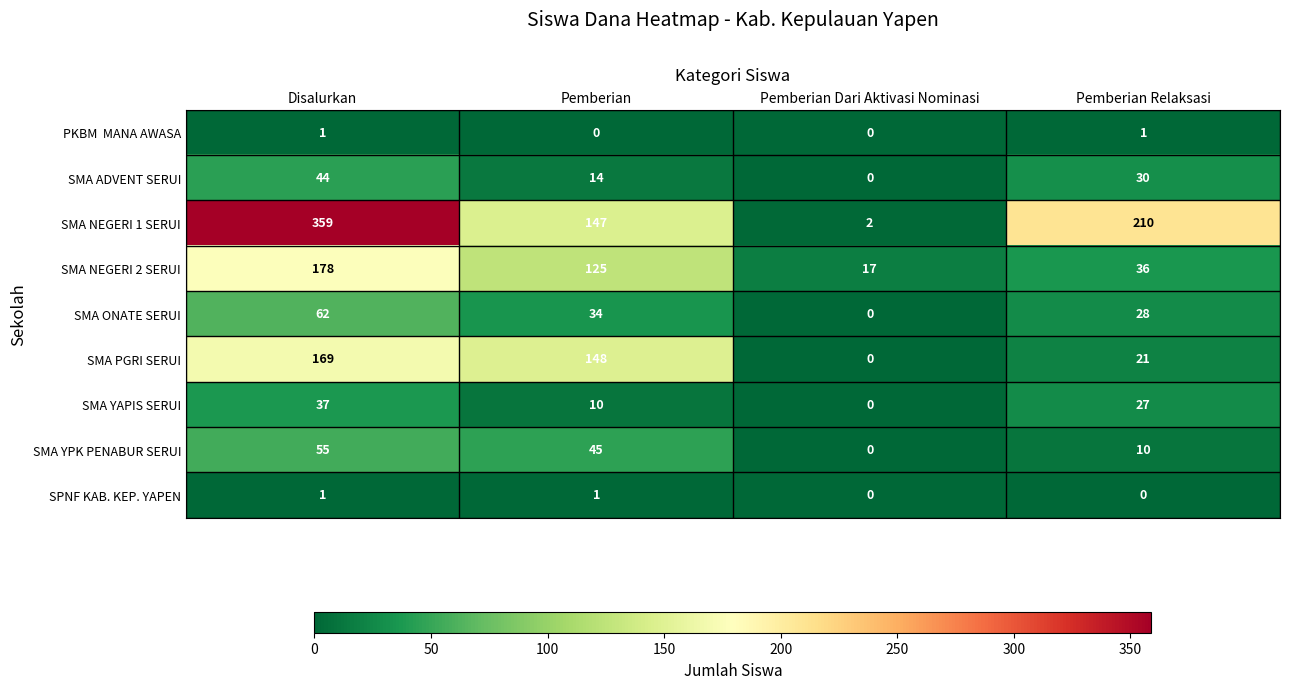

What is the sum of all SMA ADVENT SERUI values?

88